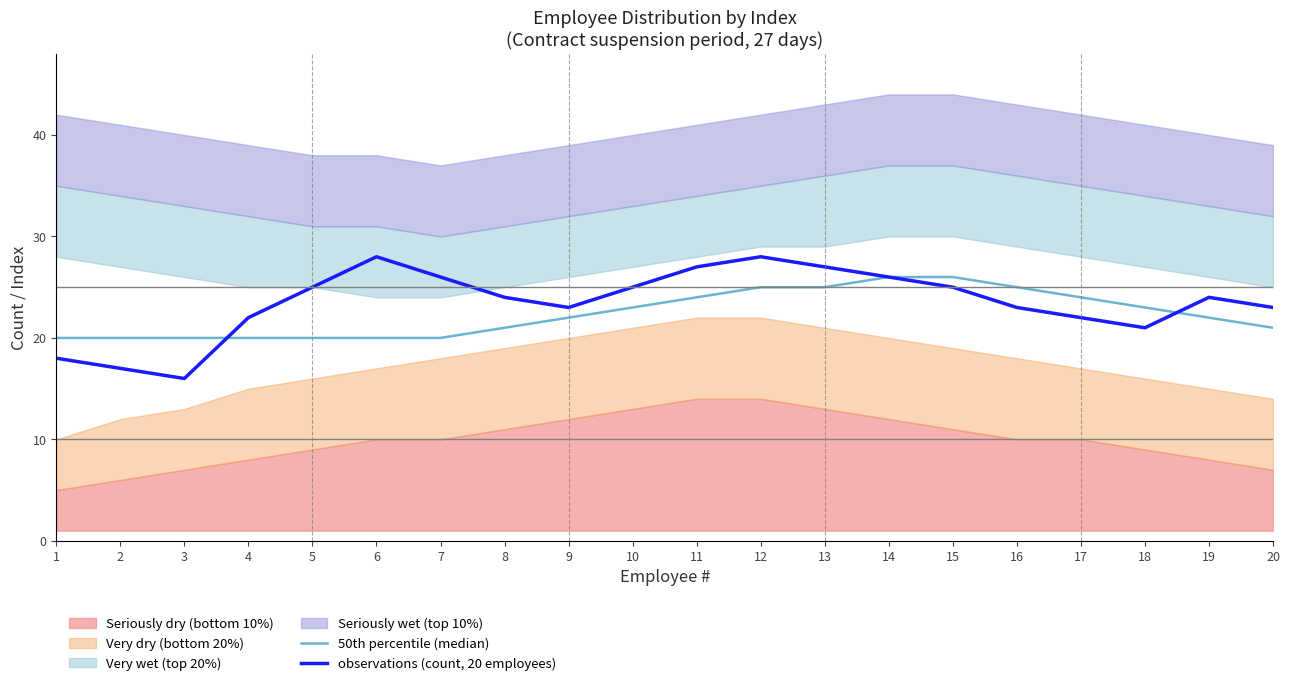

The observations (count, 20 employees) series shows 23 at 16. True or false?

True